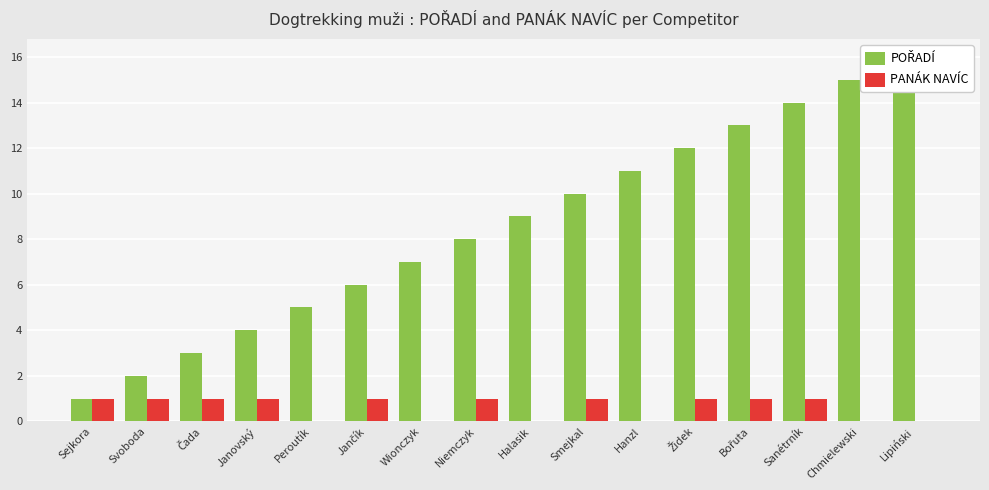

What value does the PANÁK NAVÍC series have at Svoboda?

1